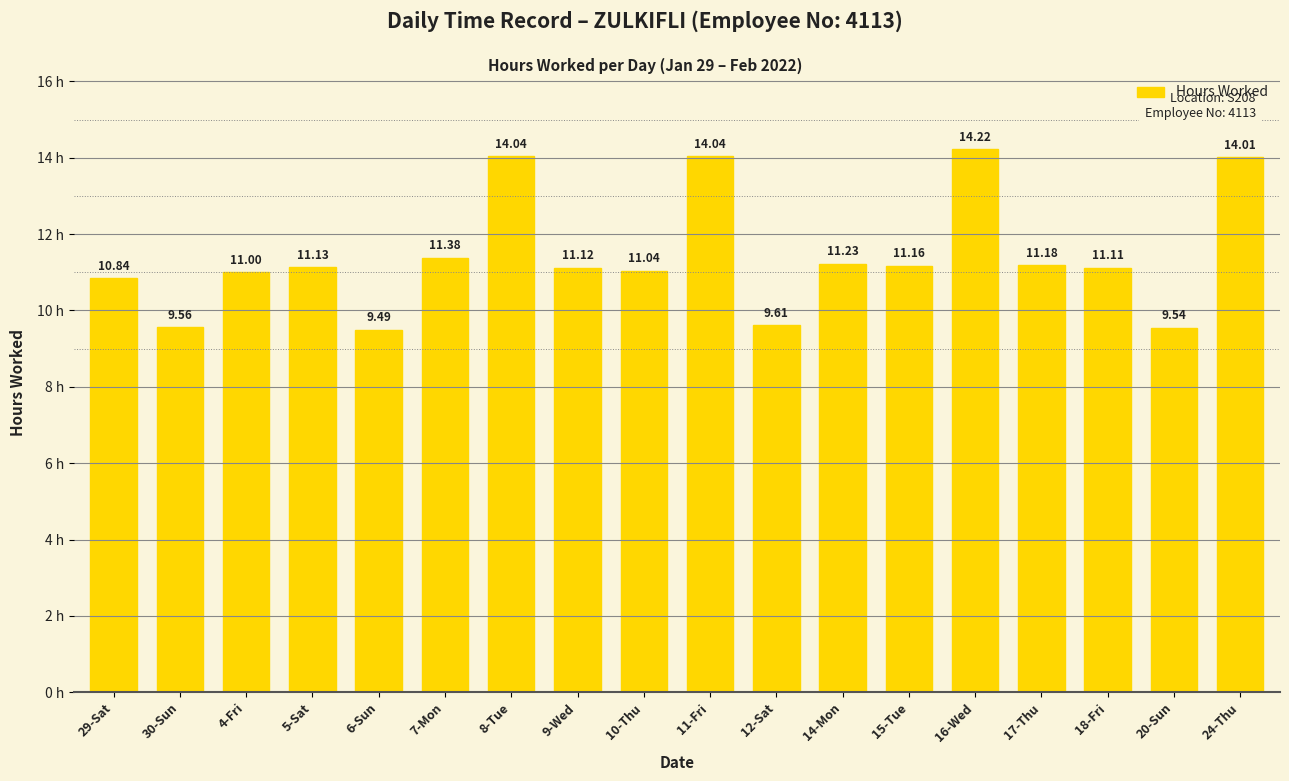

How many distinct data groups are displayed?

1